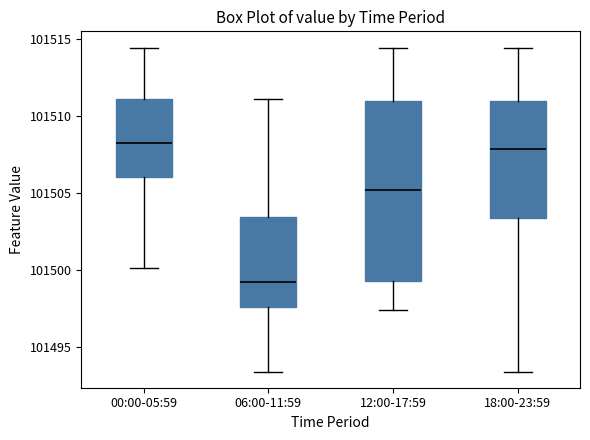

Reading left to right, read every box against the y-axis: the position of its median line, the range the box covers, and the ends of its whiskers. The values are not printed on the chart, so give them approximately, as read against the axis.

00:00-05:59: median 101508.5, box 101506.0 to 101511.0, whiskers 101500.0 to 101514.5
06:00-11:59: median 101499.0, box 101497.5 to 101503.5, whiskers 101493.5 to 101511.0
12:00-17:59: median 101505.0, box 101499.5 to 101511.0, whiskers 101497.5 to 101514.5
18:00-23:59: median 101508.0, box 101503.5 to 101511.0, whiskers 101493.5 to 101514.5